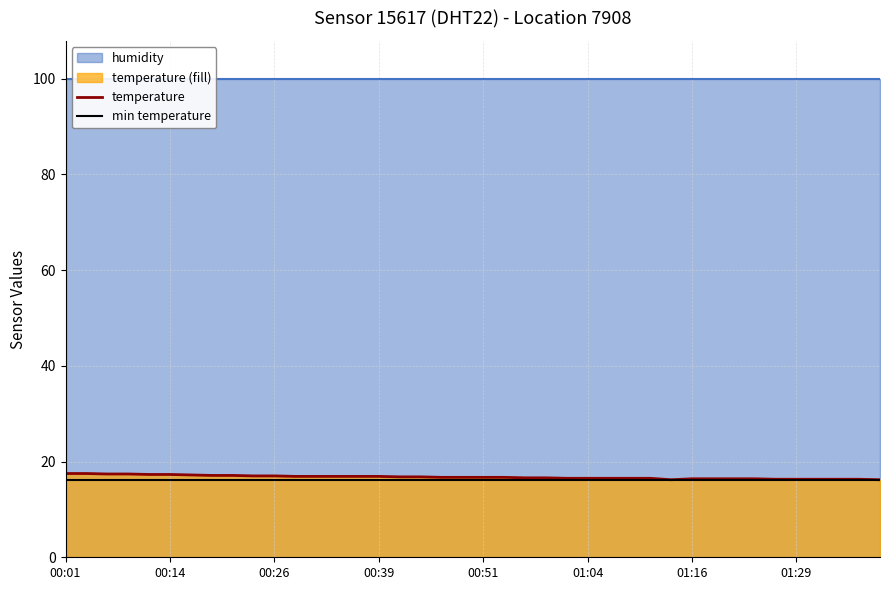

What is the minimum value for temperature?

16.2